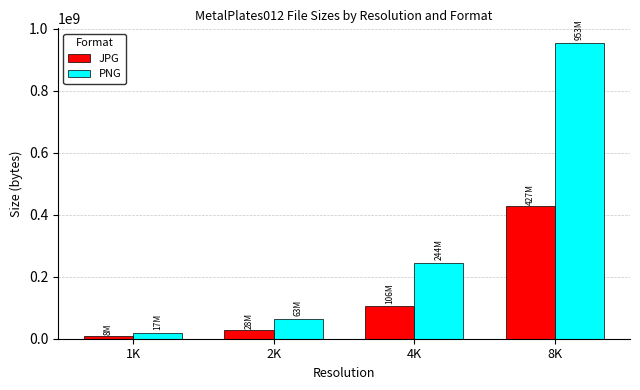

What is the difference between the highest and lowest values at 1K?

8691364